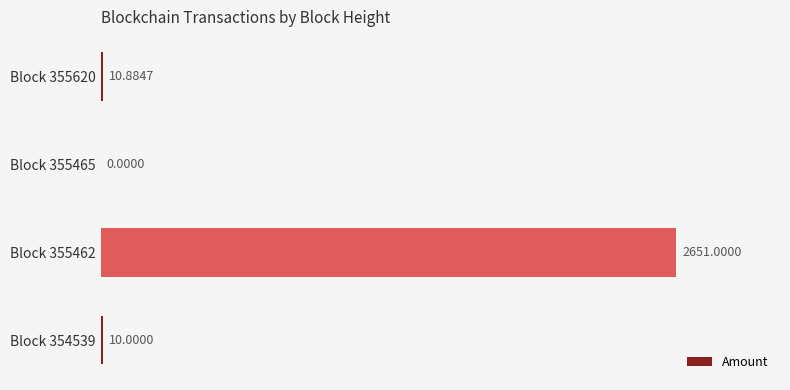

Count the number of data series in this chart.

1